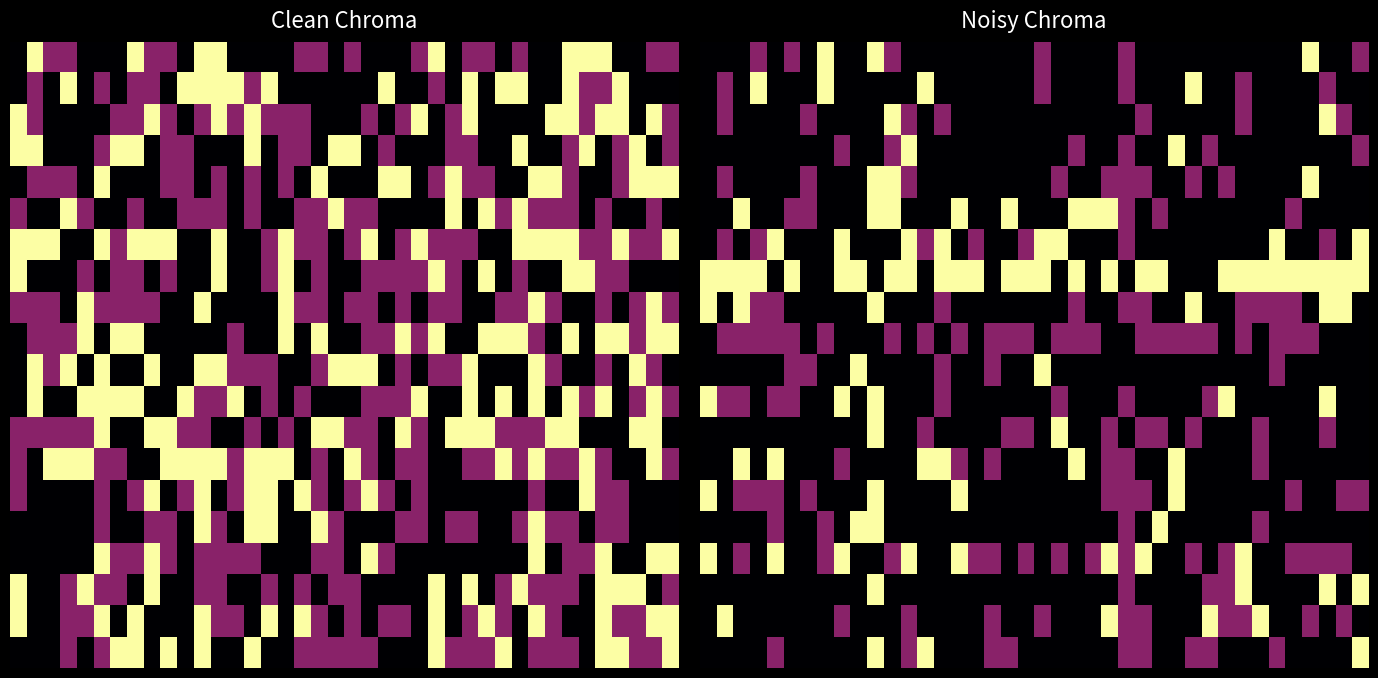

How many distinct data groups are displayed?

20